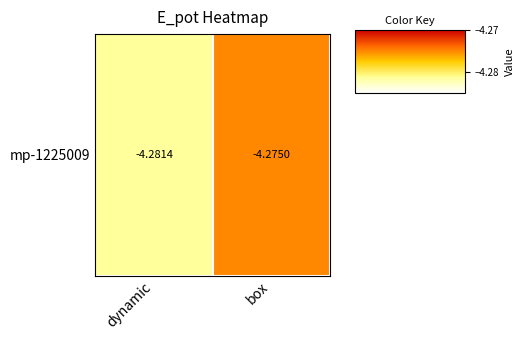

Which label corresponds to the largest value in the chart?

box